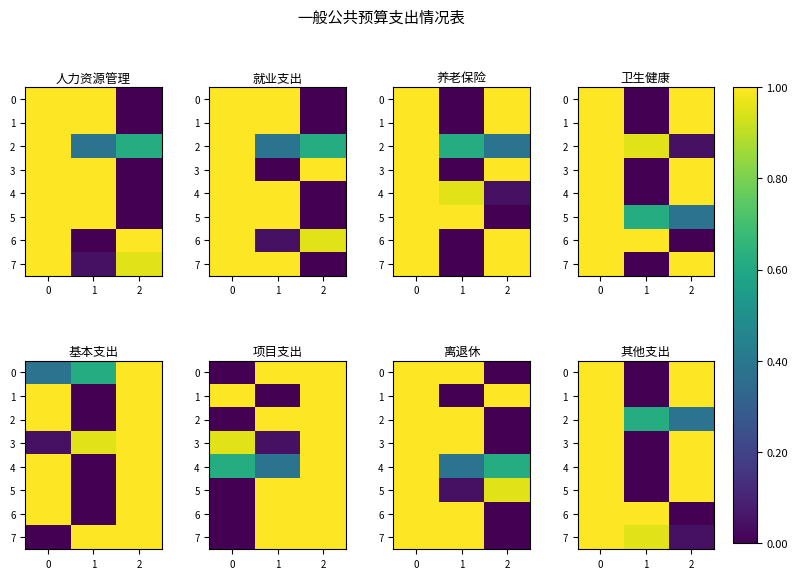

What is the difference between the maximum and minimum values in the 0 series?

1.0